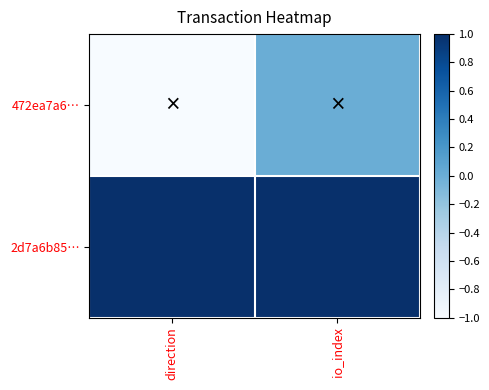

Reading left to right, list all the values displayed in this chart.

472ea7a6…: direction=-1	io_index=0
2d7a6b85…: direction=1	io_index=20